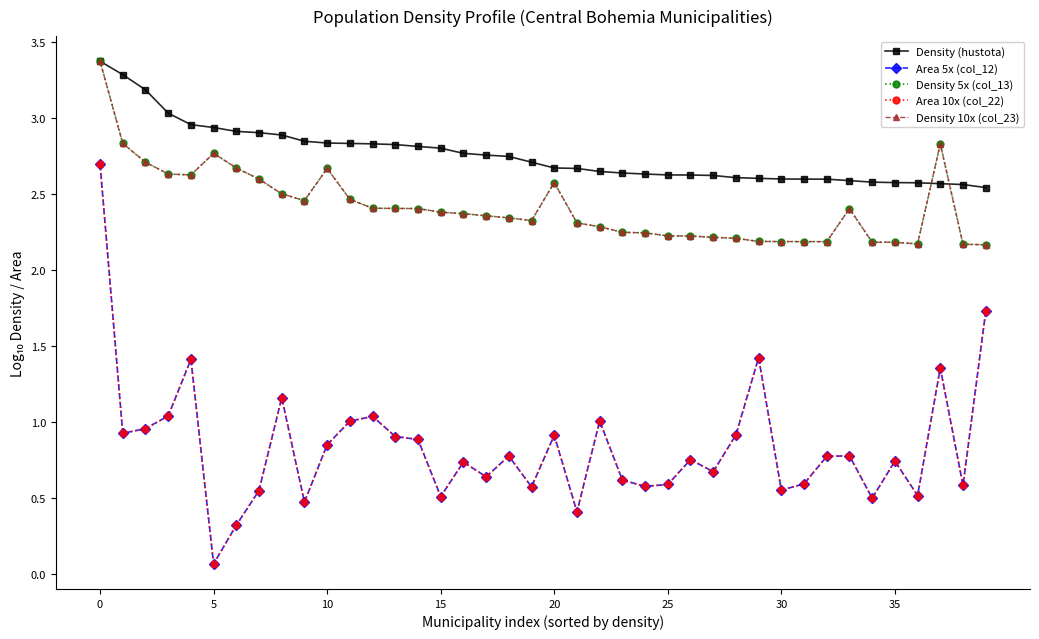

Is this an area chart (filled region under the line)?

No